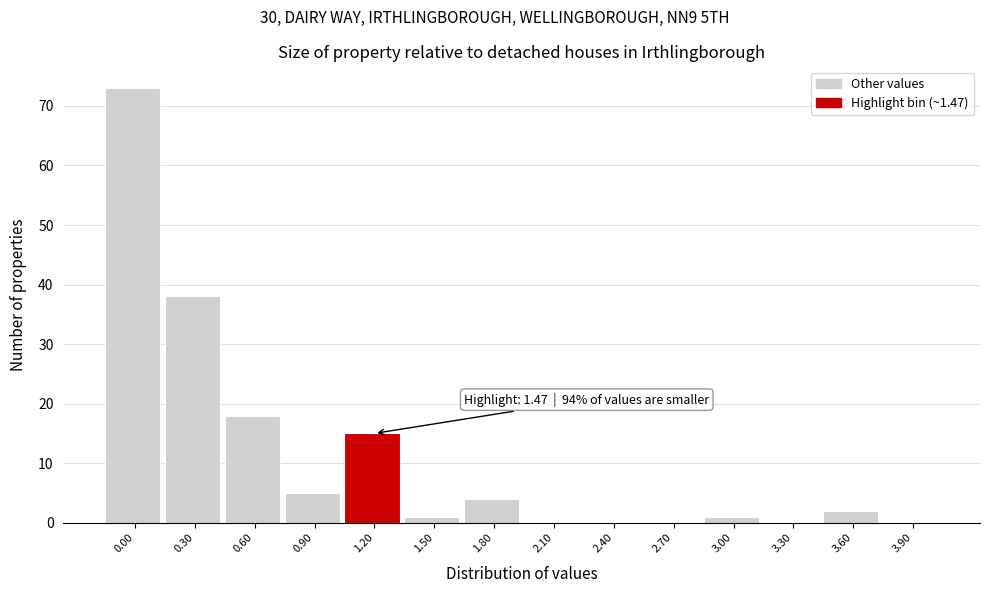

Reading left to right, extract all data points from this chart.

0.00=73	0.30=38	0.60=18	0.90=5	1.20=15	1.50=1	1.80=4	2.10=0	2.40=0	2.70=0	3.00=1	3.30=0	3.60=2	3.90=0